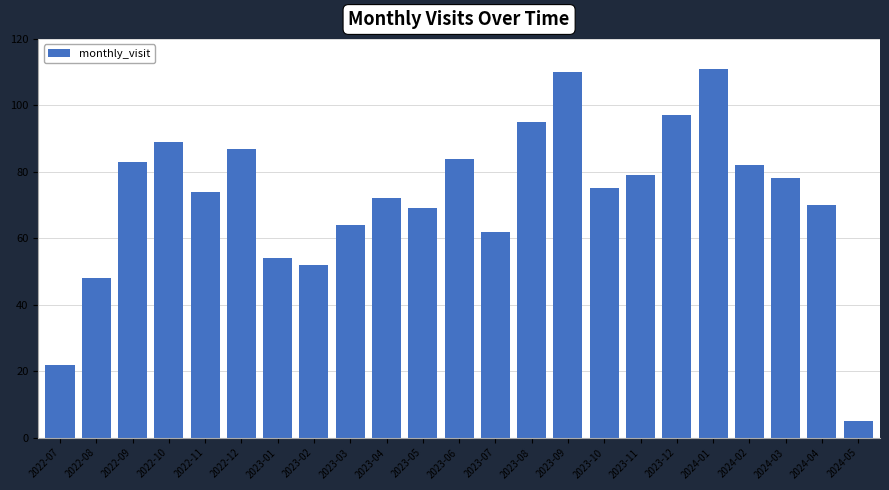

Reading right to left, list all the values displayed in this chart.

2024-05=5	2024-04=70	2024-03=78	2024-02=82	2024-01=111	2023-12=97	2023-11=79	2023-10=75	2023-09=110	2023-08=95	2023-07=62	2023-06=84	2023-05=69	2023-04=72	2023-03=64	2023-02=52	2023-01=54	2022-12=87	2022-11=74	2022-10=89	2022-09=83	2022-08=48	2022-07=22